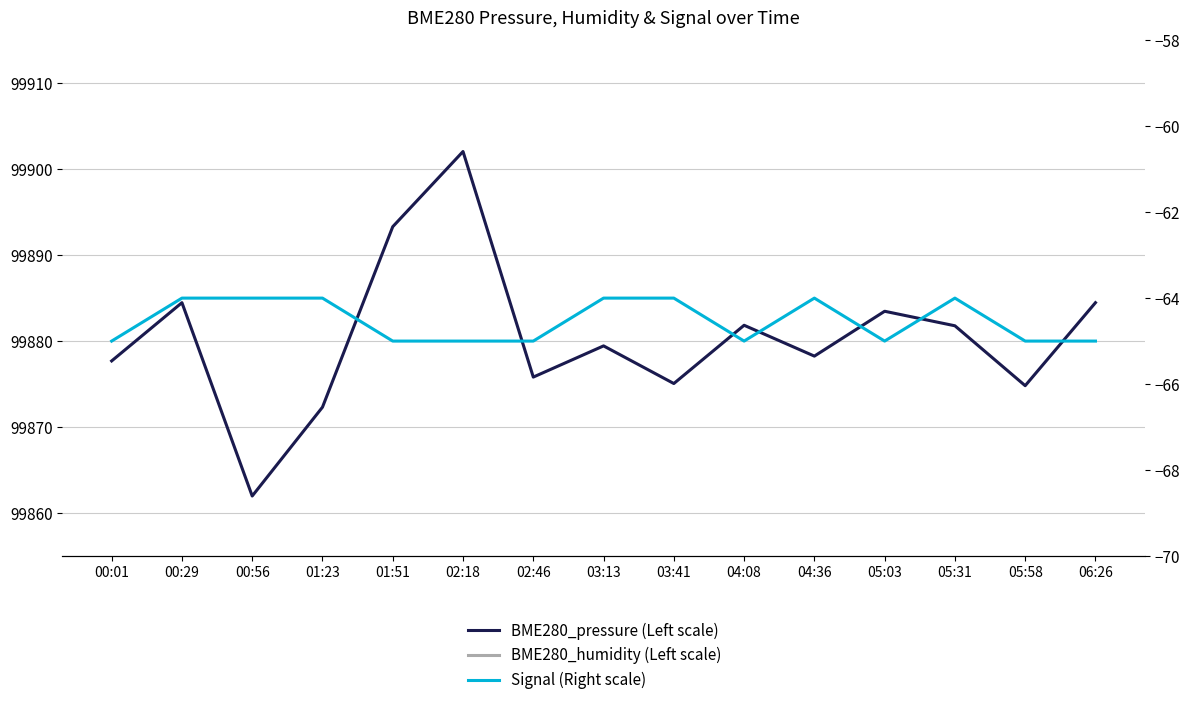

Reading left to right, extract all data points from this chart.

BME280_pressure (Left scale): 00:01=99877.7	00:29=99884.5	00:56=99862.0	01:23=99872.3	01:51=99893.3	02:18=99902.1	02:46=99875.8	03:13=99879.4	03:41=99875.1	04:08=99881.8	04:36=99878.2	05:03=99883.5	05:31=99881.8	05:58=99874.8	06:26=99884.5
BME280_humidity (Left scale): 00:01=80.8	00:29=81.6	00:56=81.0	01:23=82.3	01:51=82.1	02:18=83.0	02:46=80.2	03:13=80.4	03:41=80.4	04:08=81.7	04:36=81.8	05:03=82.1	05:31=82.0	05:58=81.5	06:26=81.6
Signal (Right scale): 00:01=-65.0	00:29=-64.0	00:56=-64.0	01:23=-64.0	01:51=-65.0	02:18=-65.0	02:46=-65.0	03:13=-64.0	03:41=-64.0	04:08=-65.0	04:36=-64.0	05:03=-65.0	05:31=-64.0	05:58=-65.0	06:26=-65.0